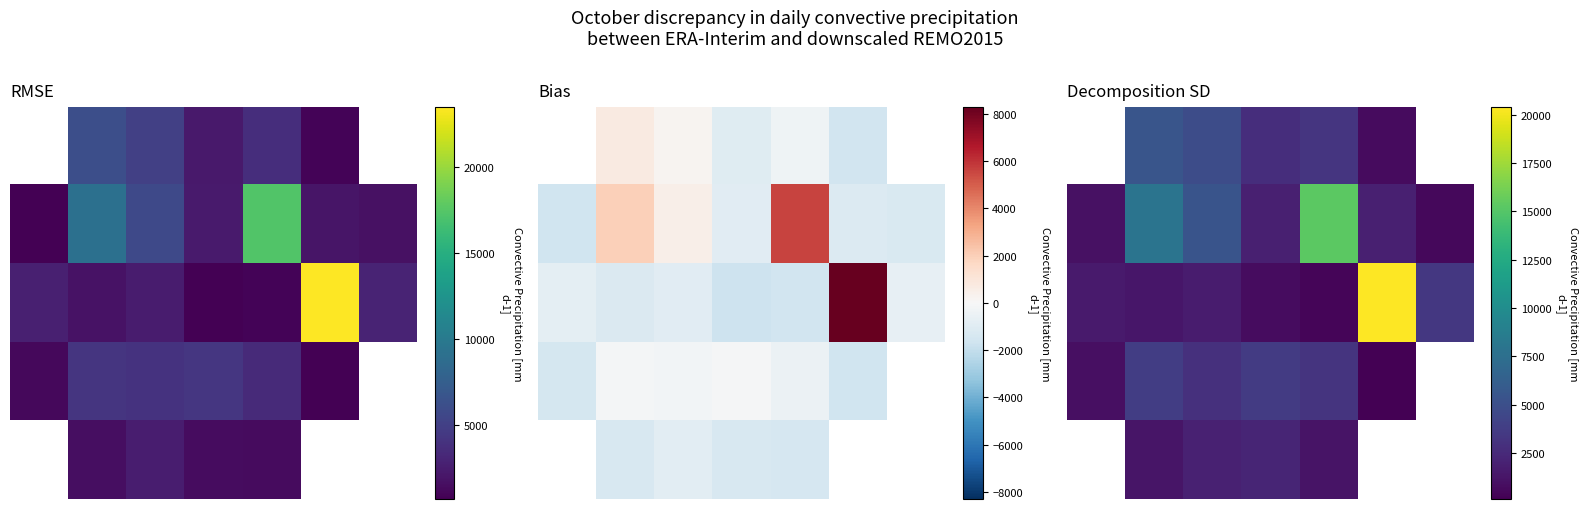

The value of 3 at 1 is 2400.6. True or false?

False